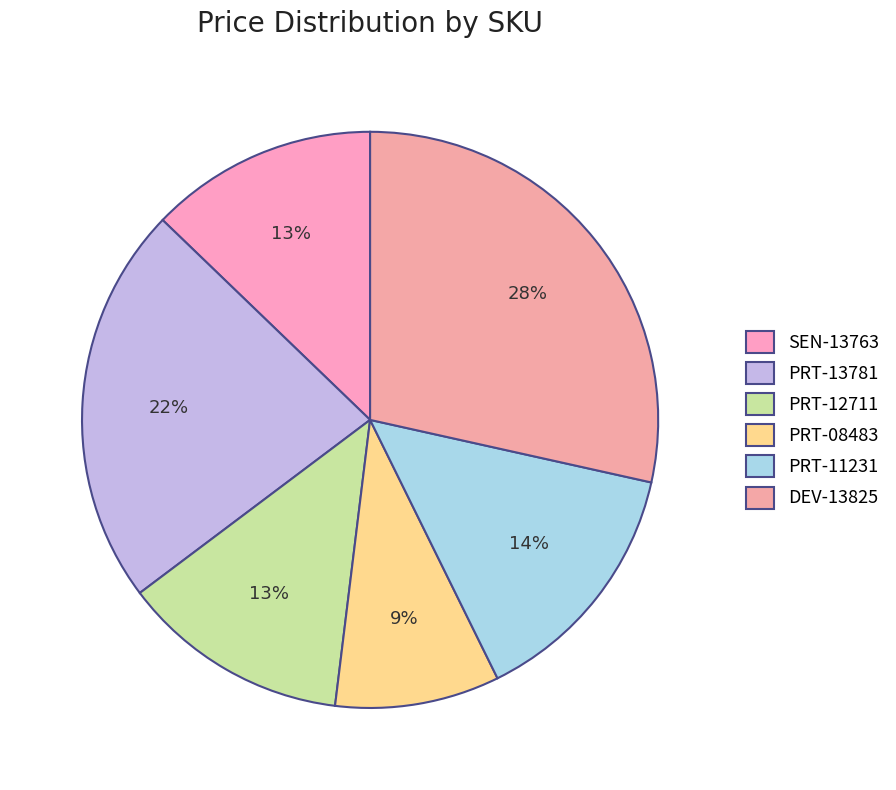

Count the number of slices in the pie.

6